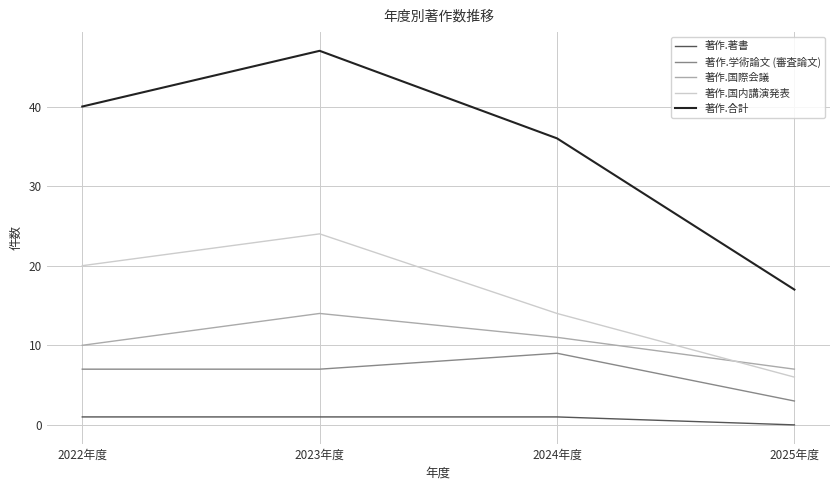

Count the number of data series in this chart.

5